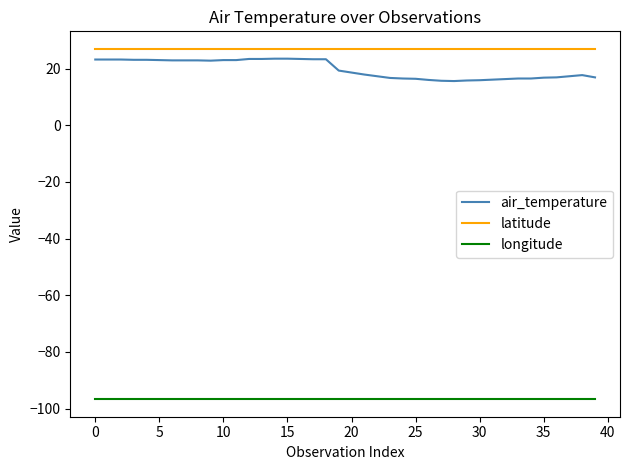

True or false: latitude and longitude intersect in this chart.

False